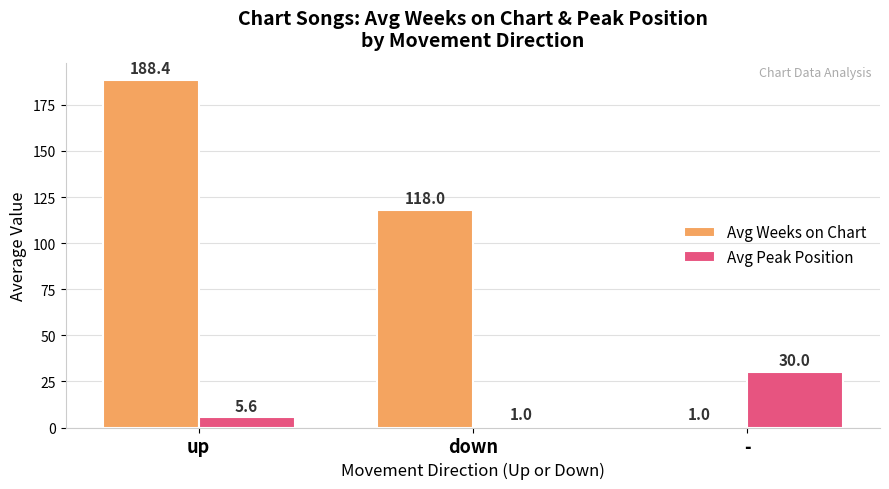

How many values in the Avg Peak Position series exceed 5?

2